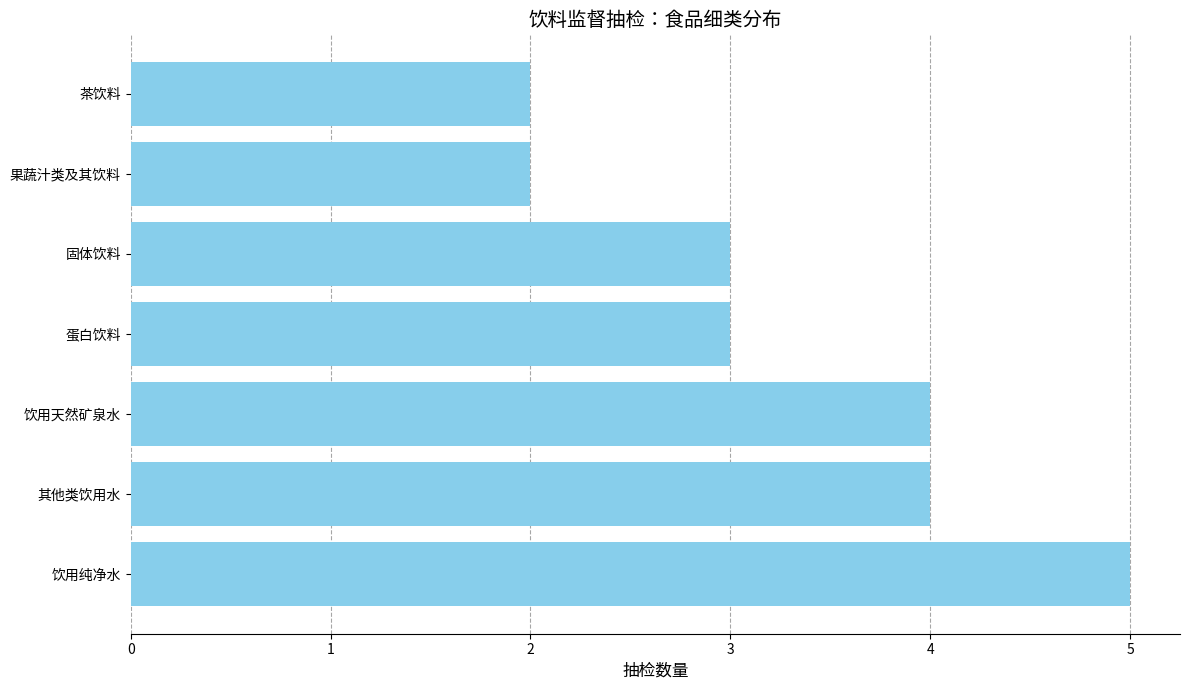

What is the ratio of the value at 蛋白饮料 to the value at 固体饮料?

1.0